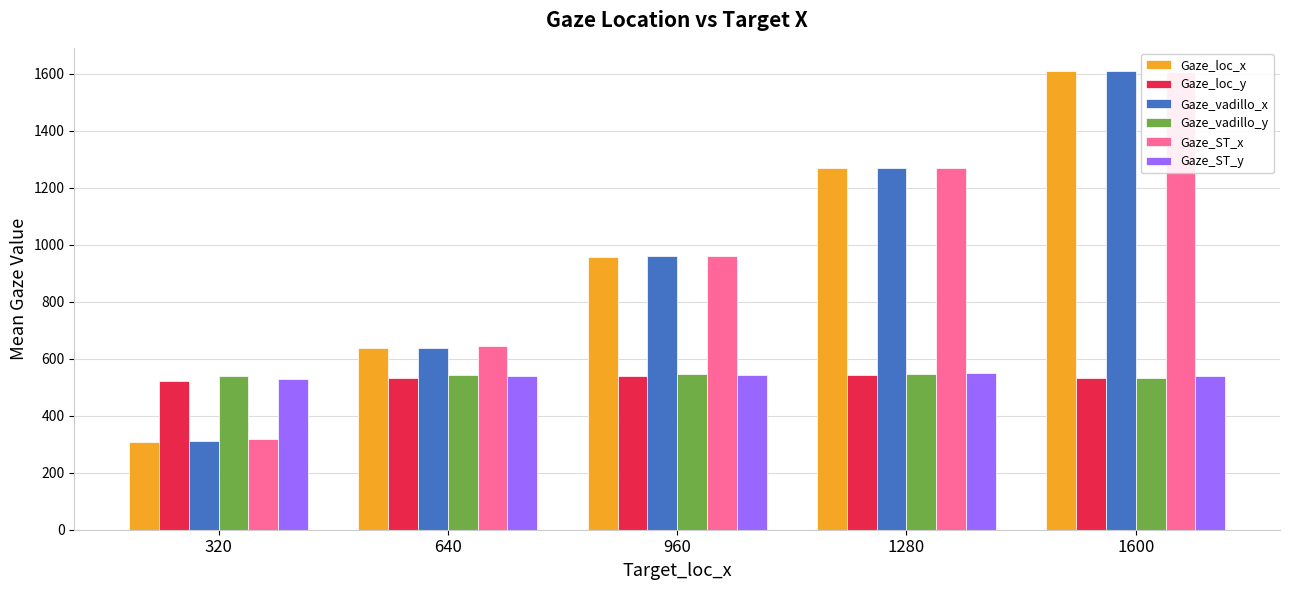

Reading right to left, list all the values displayed in this chart.

Gaze_loc_x: 1600=1609.0	1280=1268.5	960=957.5	640=636.5	320=309.0
Gaze_loc_y: 1600=533.5	1280=542.0	960=537.5	640=532.0	320=522.5
Gaze_vadillo_x: 1600=1609.9	1280=1269.9	960=959.3	640=638.7	320=311.6
Gaze_vadillo_y: 1600=531.4	1280=545.2	960=545.1	640=544.1	320=539.0
Gaze_ST_x: 1600=1605.8	1280=1269.0	960=961.4	640=643.9	320=319.9
Gaze_ST_y: 1600=540.0	1280=548.9	960=544.2	640=538.4	320=528.5